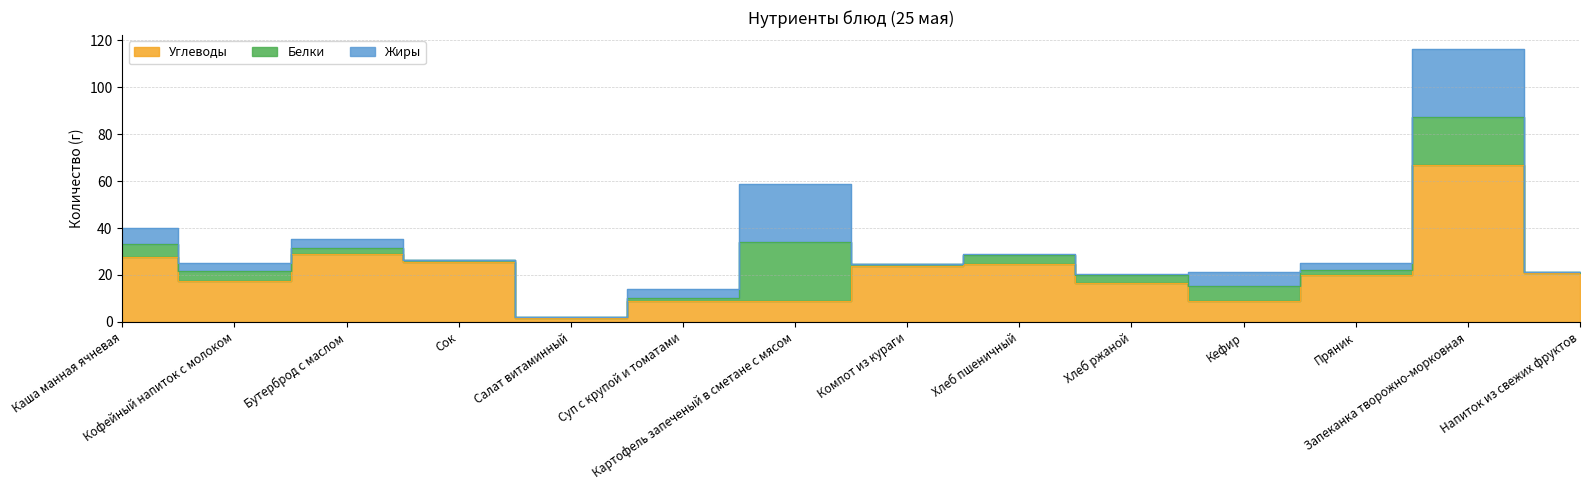

What is the difference between the maximum and second lowest values in the Жиры series?

29.2